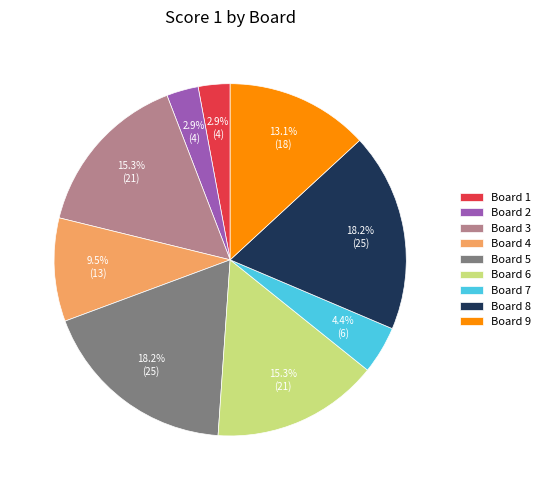

What percentage is the Board 5 slice, to the nearest percent?

18%